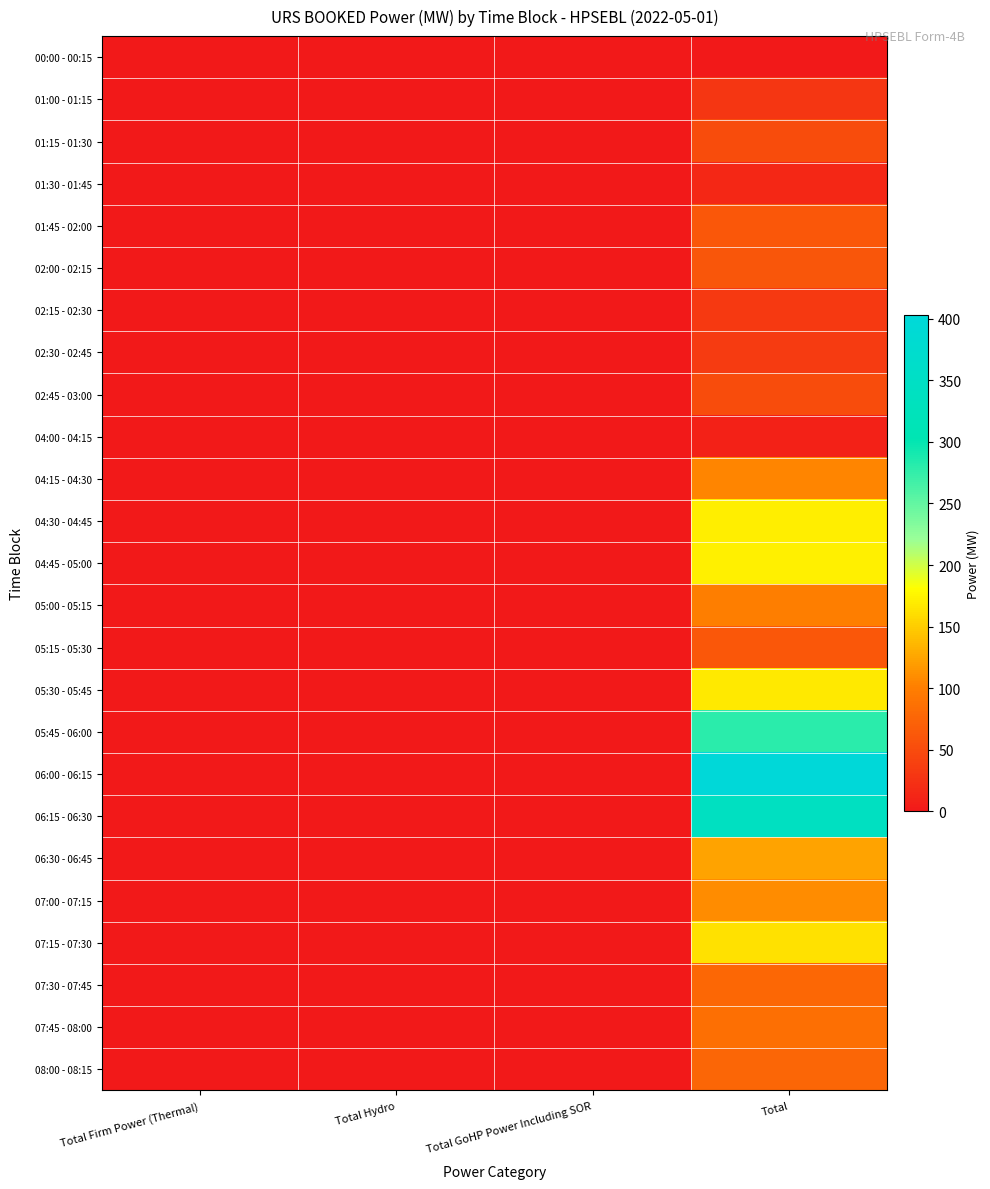

At which category is the sum across all series the highest?

Total